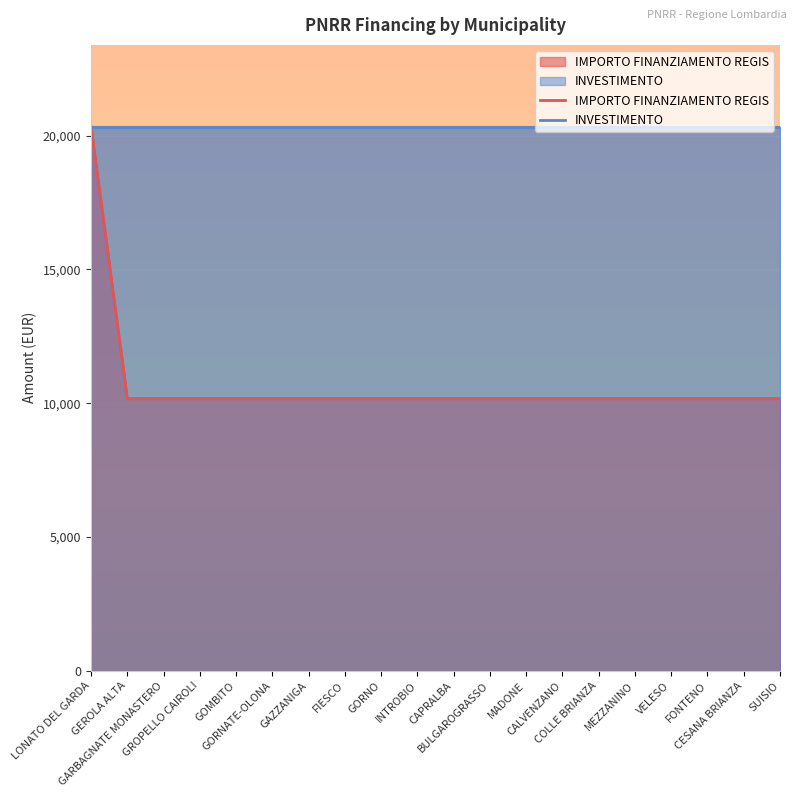

Rank the series by their maximum value, from highest to lowest.

IMPORTO FINANZIAMENTO REGIS, INVESTIMENTO